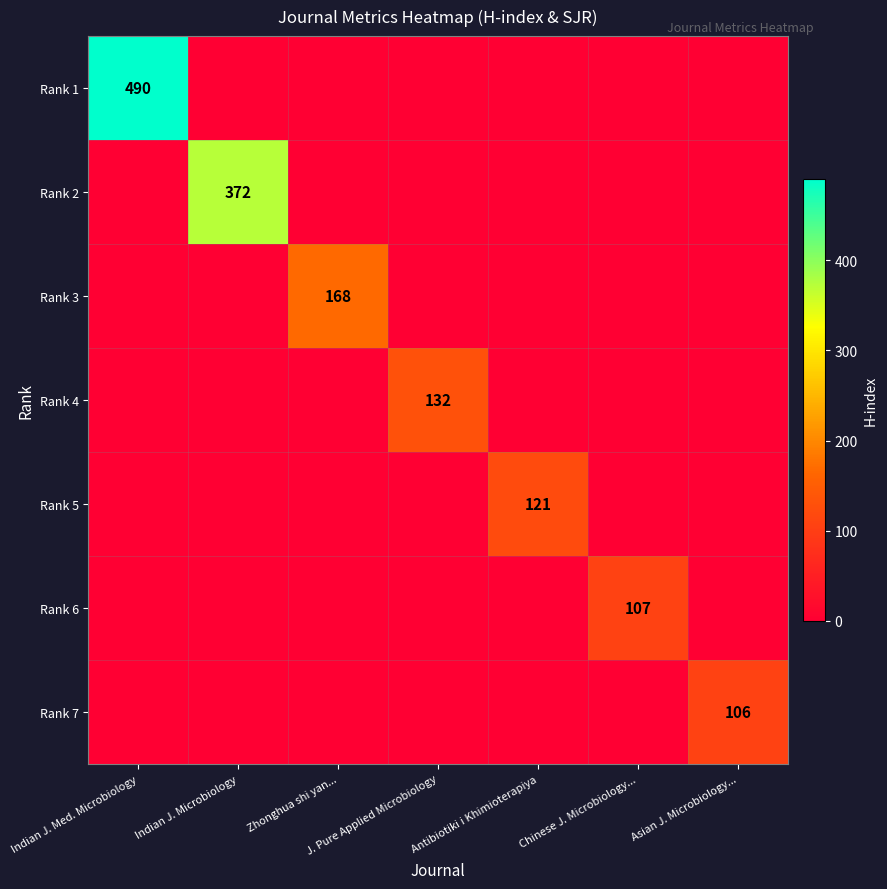

Is it true that Rank 5 equals 201 at Antibiotiki i Khimioterapiya?

False